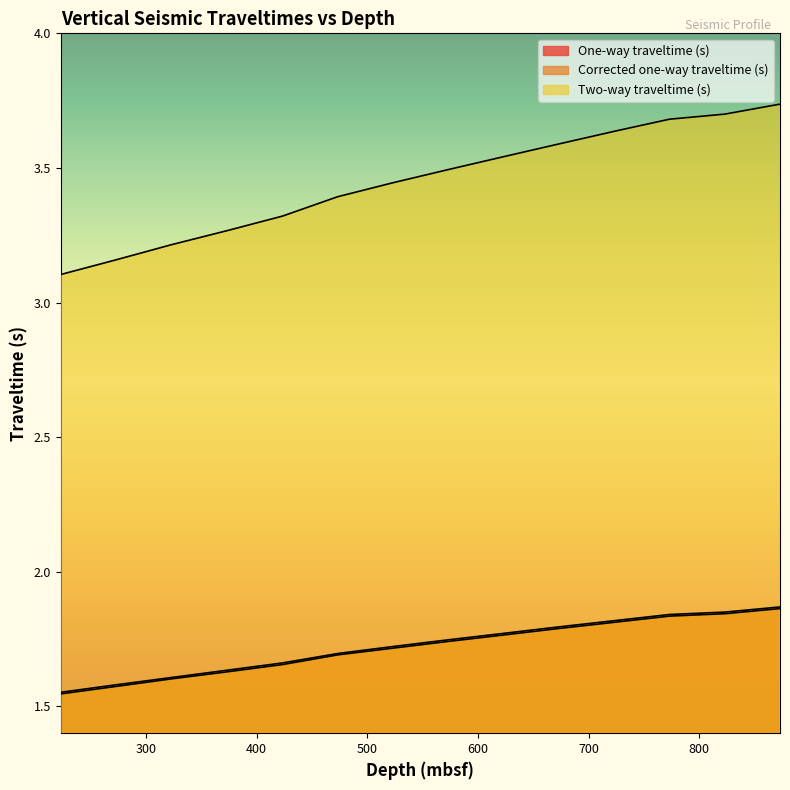

Which series changed the most between 723.2 and 423.4?

Two-way traveltime (s)